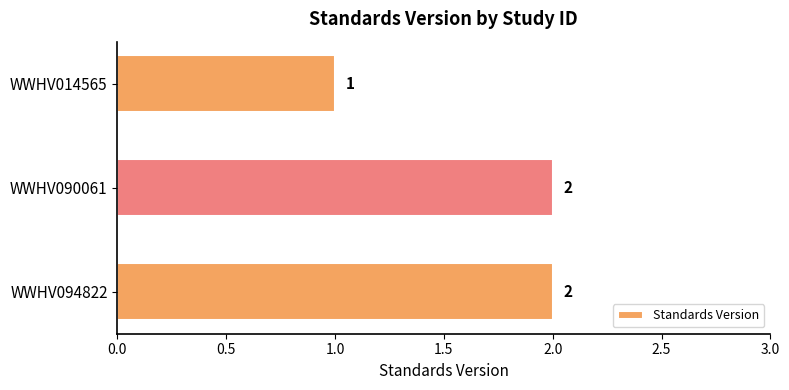

Reading top to bottom, extract all data points from this chart.

WWHV014565=1	WWHV090061=2	WWHV094822=2